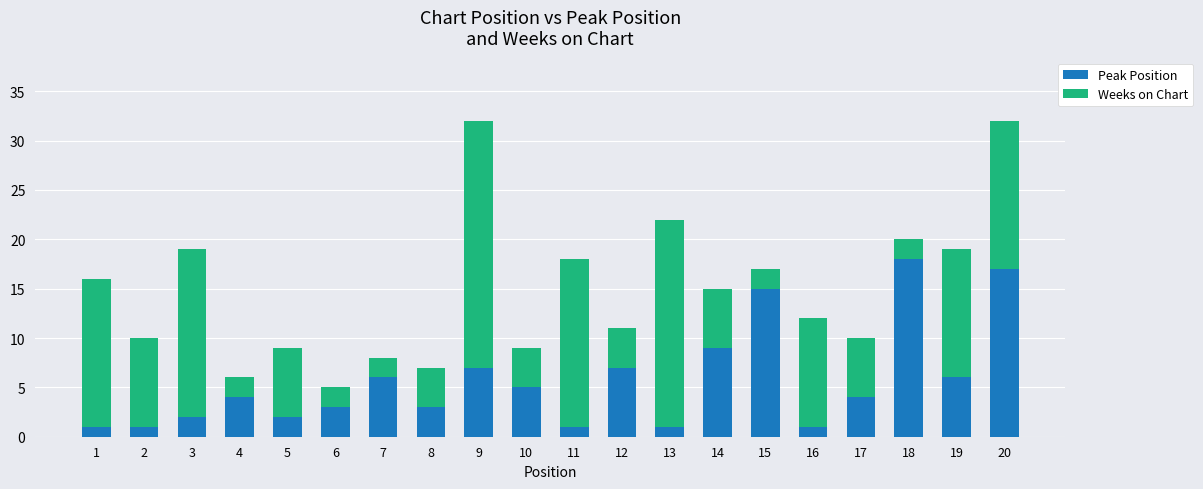

True or false: Peak Position has a value of 6 at 19.

True